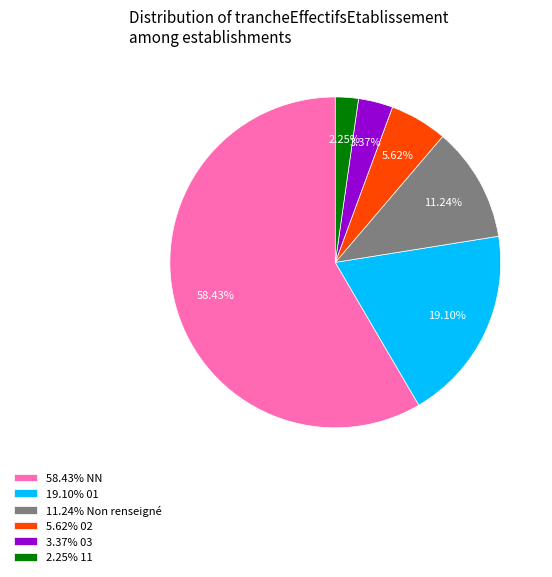

What is the ratio of the value at 2.25% 11 to the value at 5.62% 02?

0.4